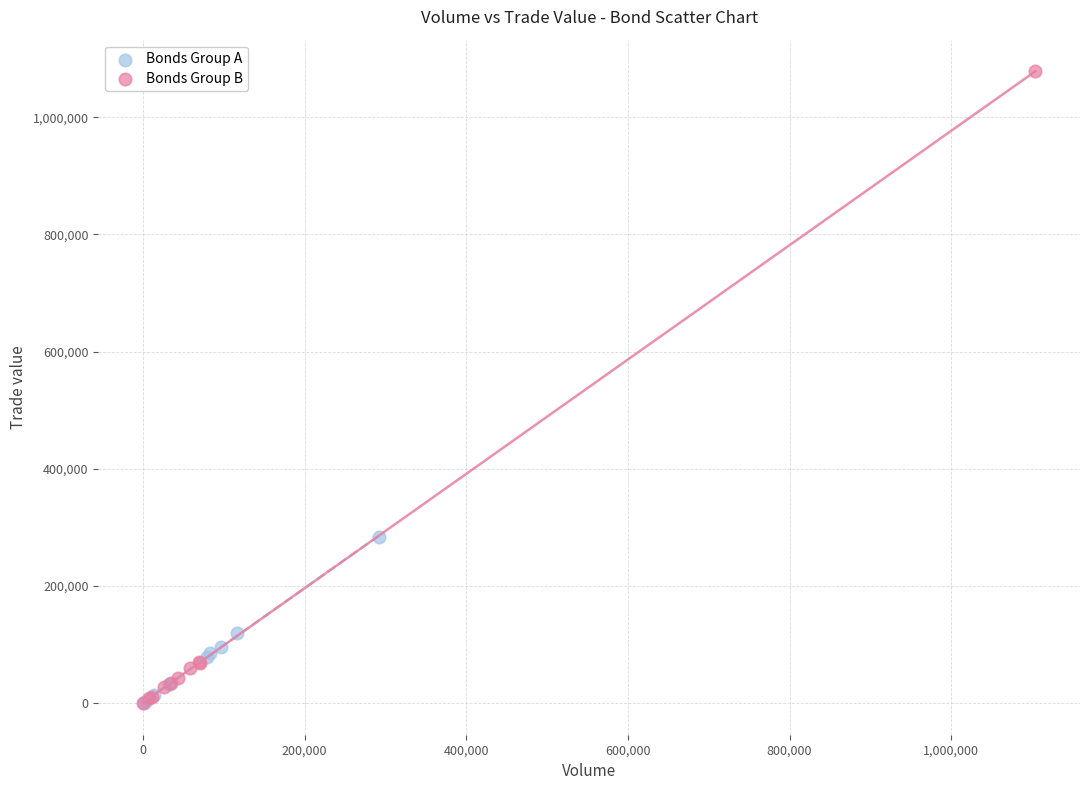

Which series contains the highest Y value?

Bonds Group B